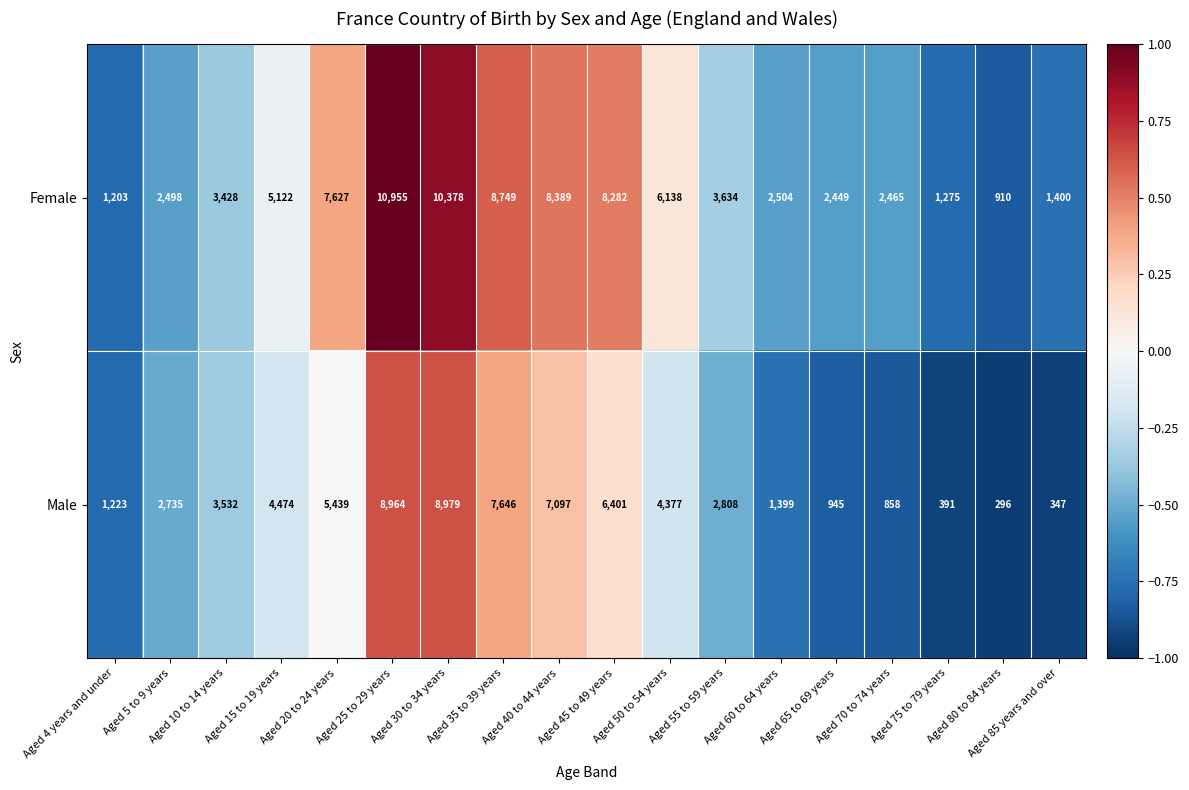

Where does the Female series first go above 3634?

Aged 15 to 19 years